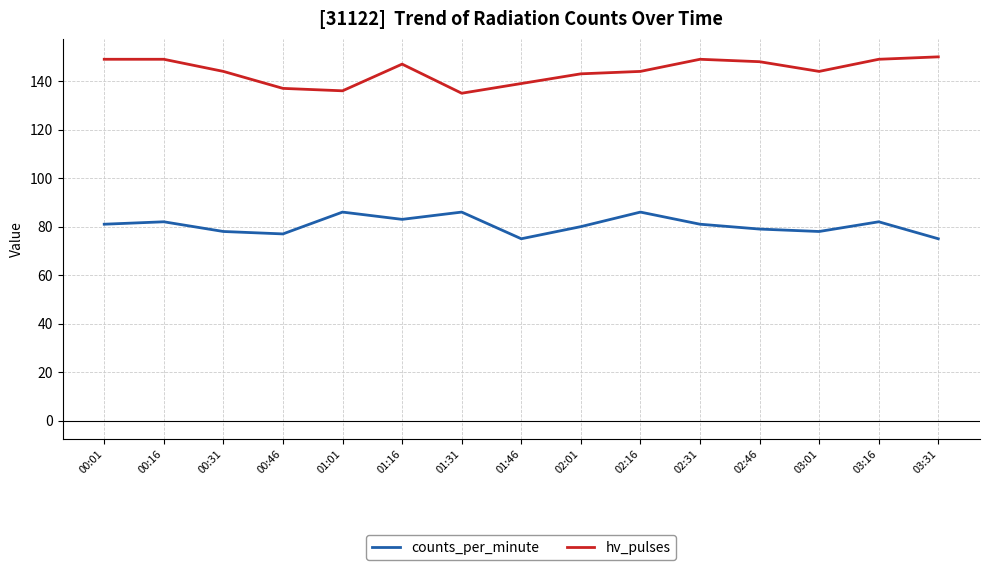

What is the difference between the highest and lowest values at 02:46?

69